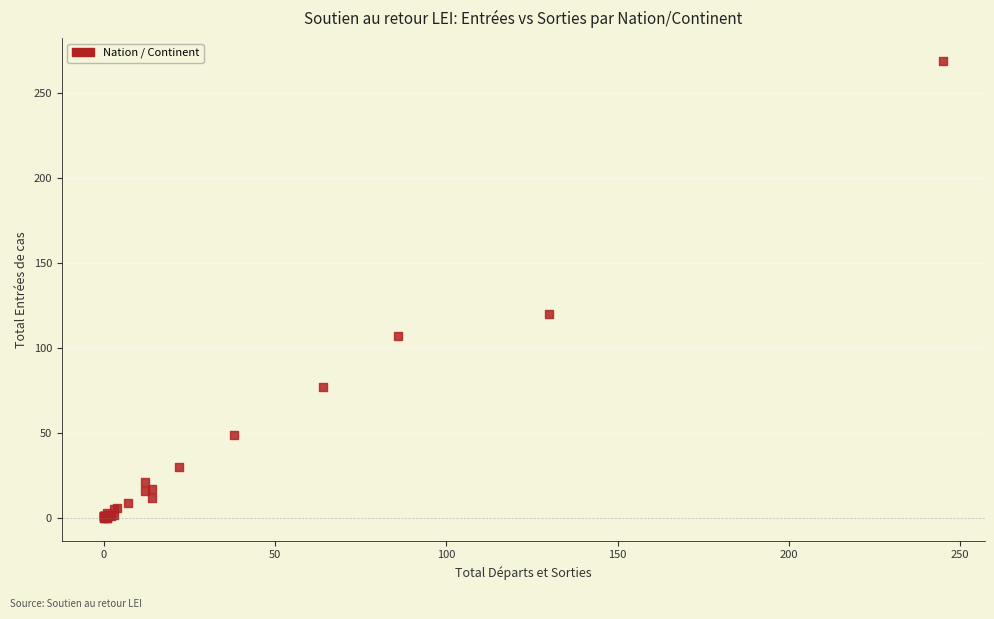

What Y value in the scatter plot is closest to 134?

120